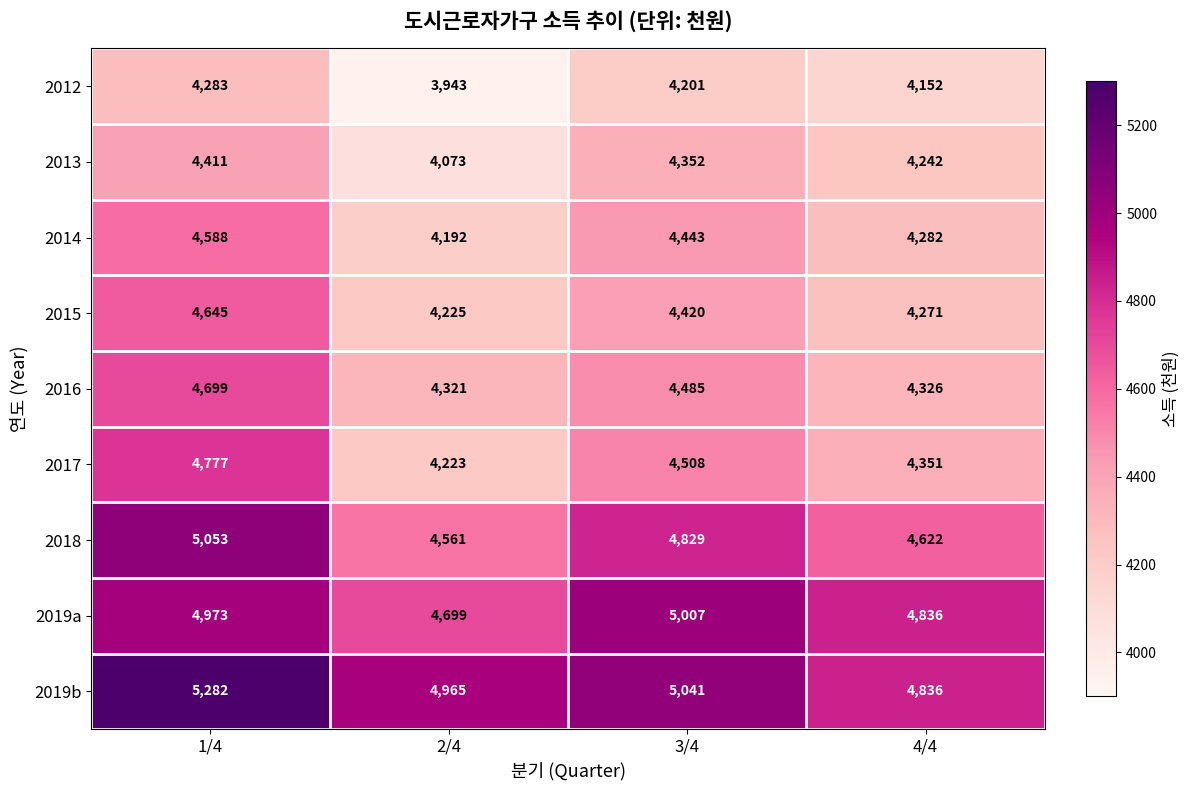

At which category does the chart reach its minimum across all series?

2/4